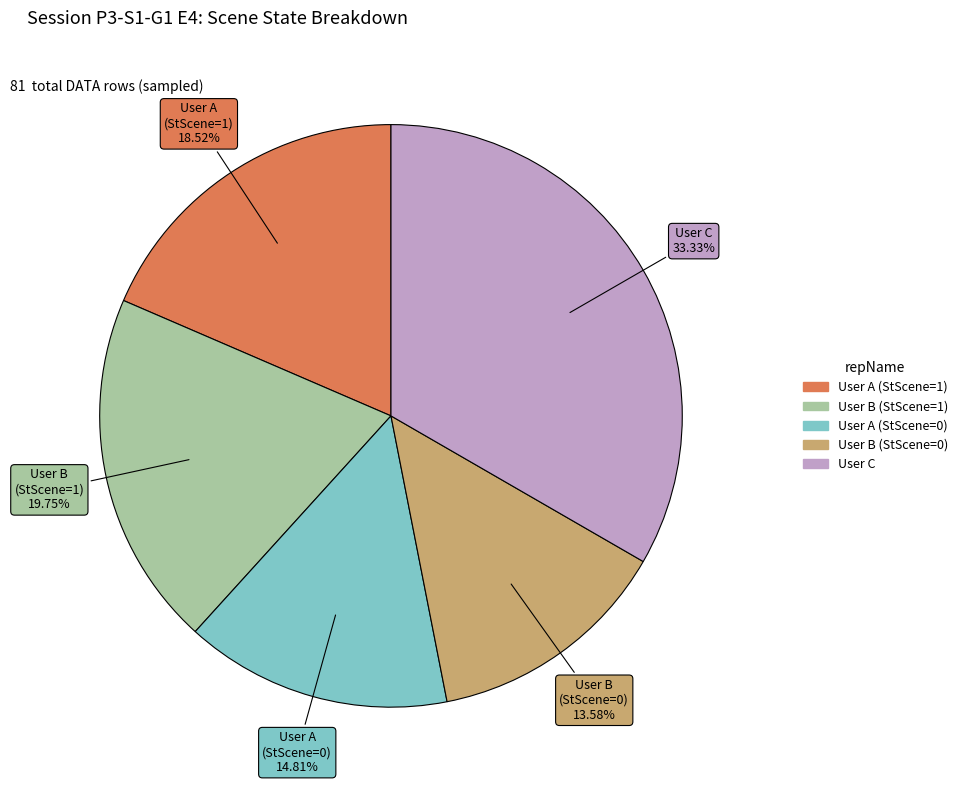

Does any single category account for the majority?

No